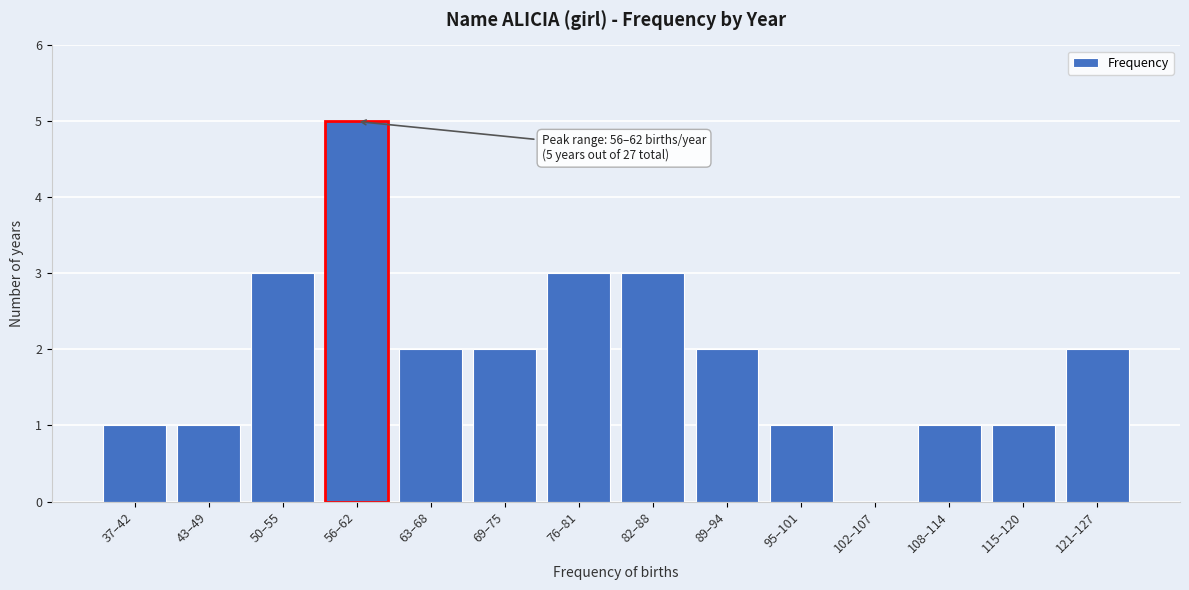

Reading left to right, list all the values displayed in this chart.

37–42=1	43–49=1	50–55=3	56–62=5	63–68=2	69–75=2	76–81=3	82–88=3	89–94=2	95–101=1	102–107=0	108–114=1	115–120=1	121–127=2